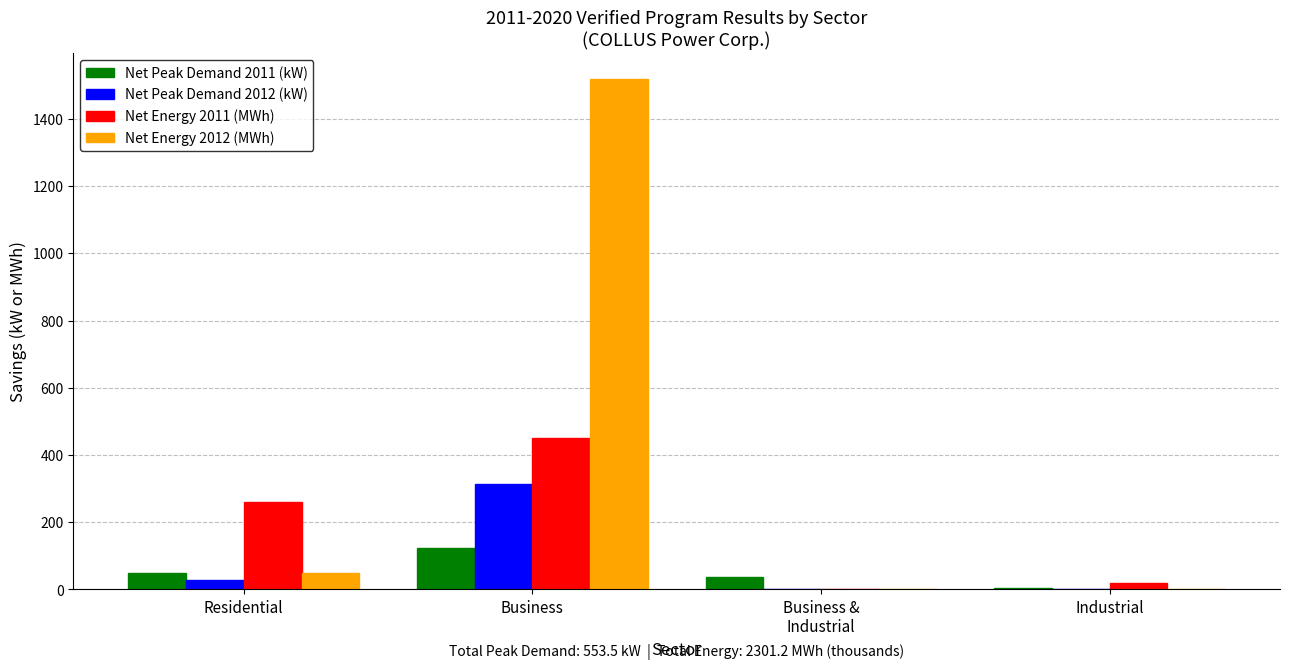

The value of Net Peak Demand 2011 (kW) at Industrial is 3.0. True or false?

True